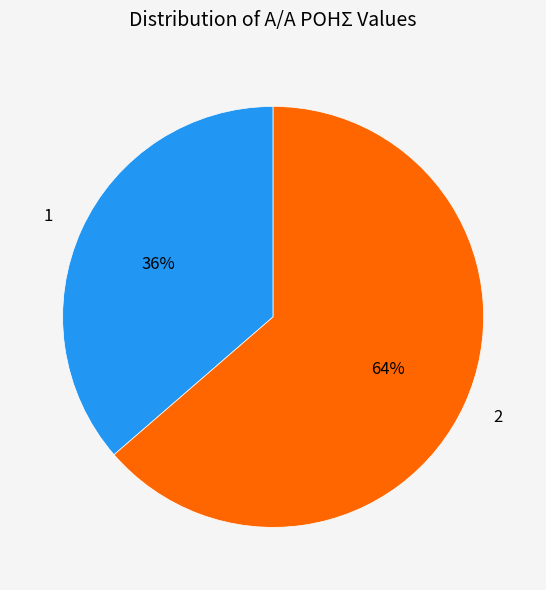

Is it true that 2 is 53% of the pie?

False